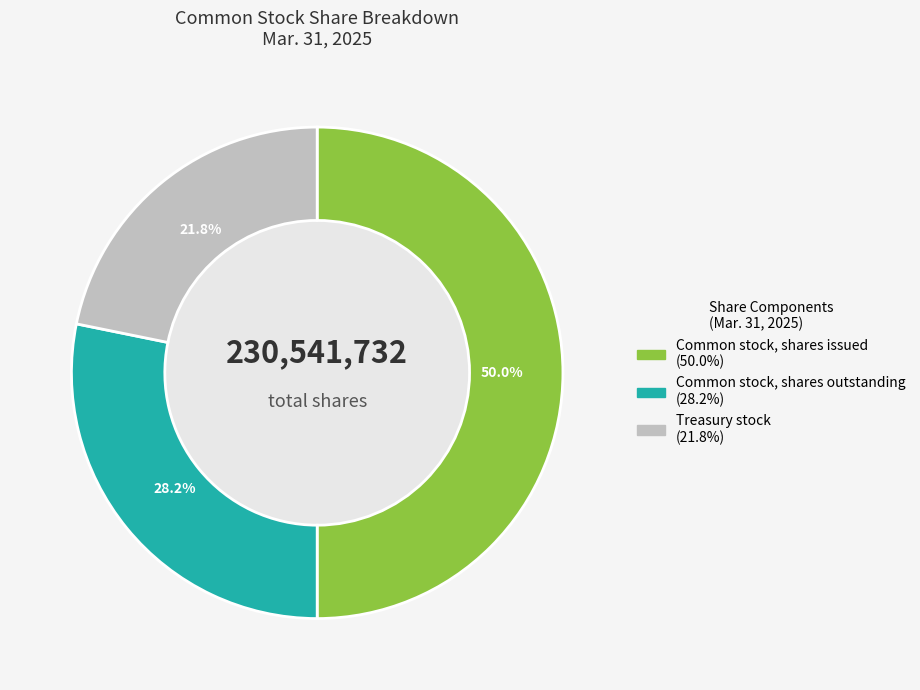

What is the ratio of the value at Treasury stock to the value at Common stock, shares outstanding?

0.8